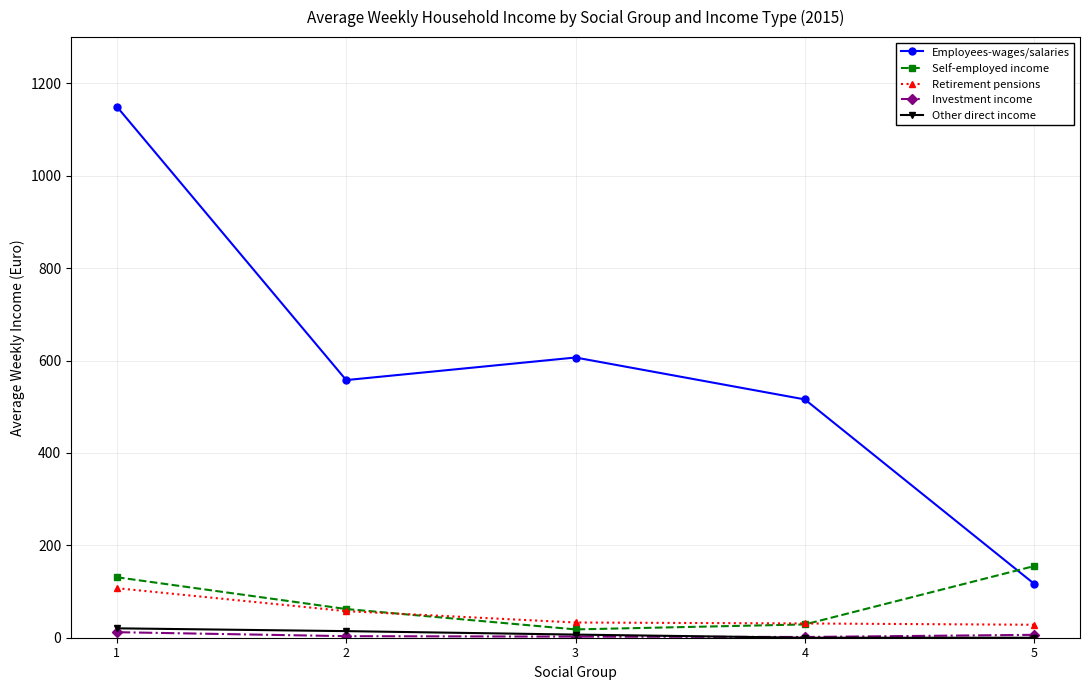

True or false: Self-employed income and Other direct income intersect in this chart.

False